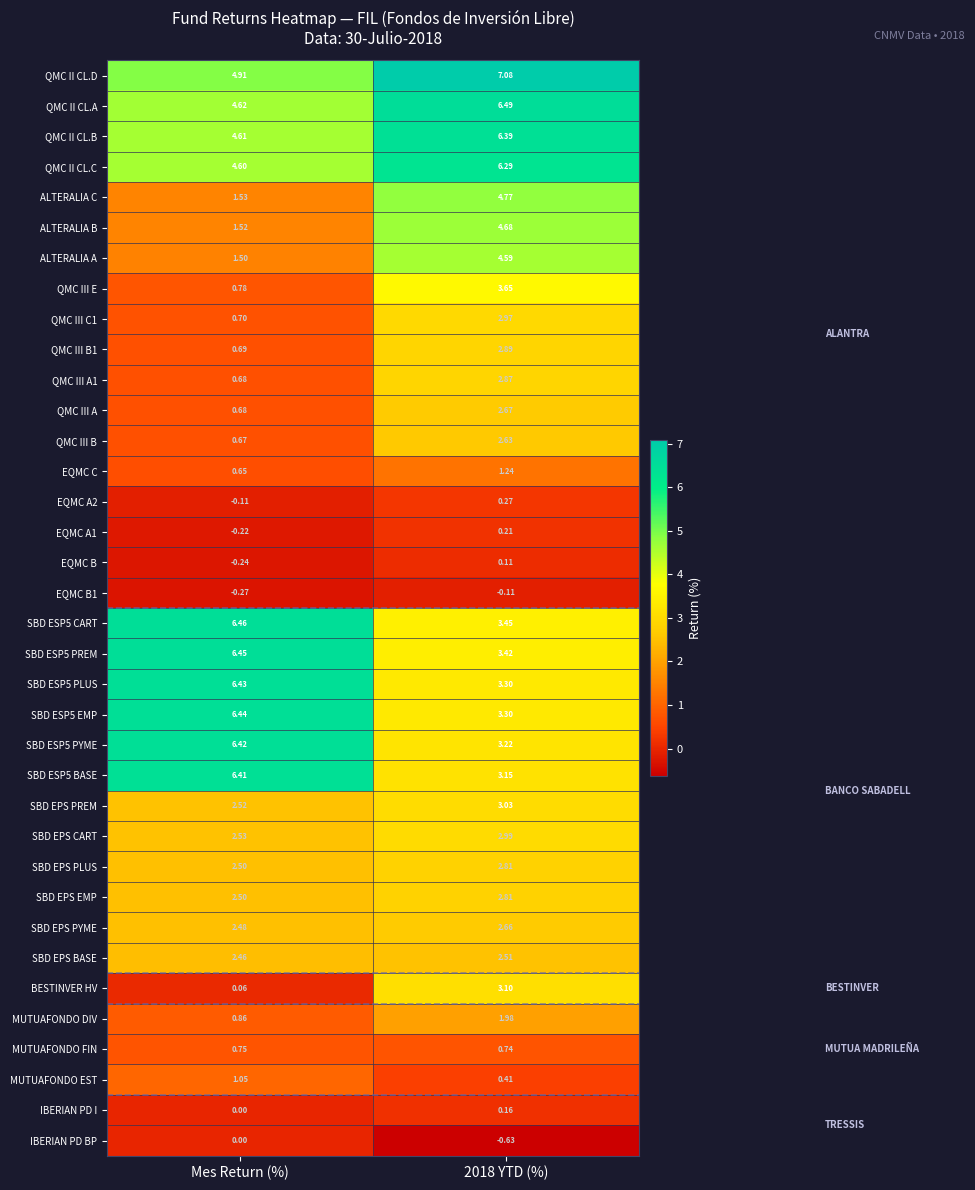

Which series has the widest spread of values?

SBD ESP5 BASE